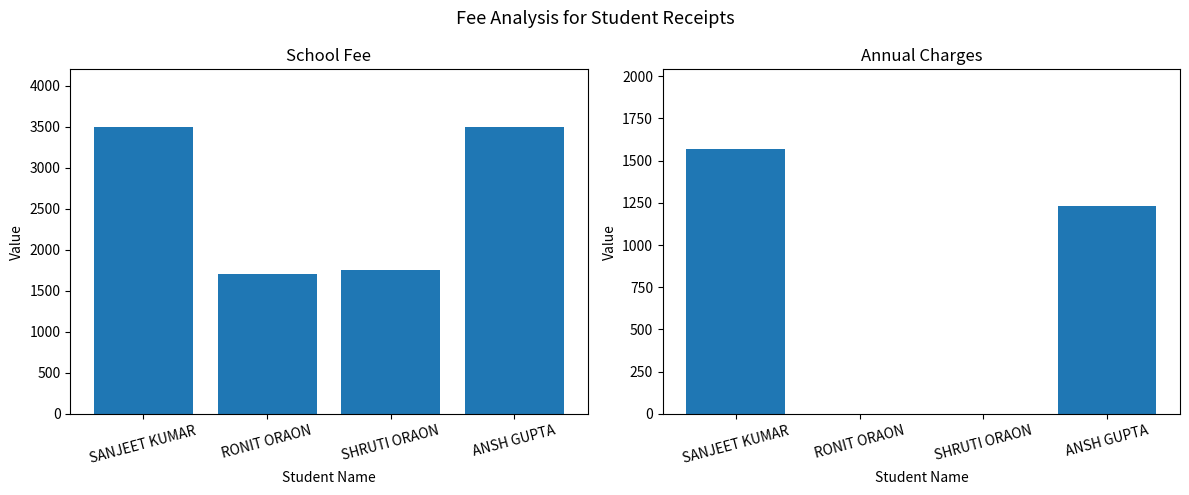

List the series in order of their peak value, highest first.

SCHOOL FEE, ANNUAL CHARGES